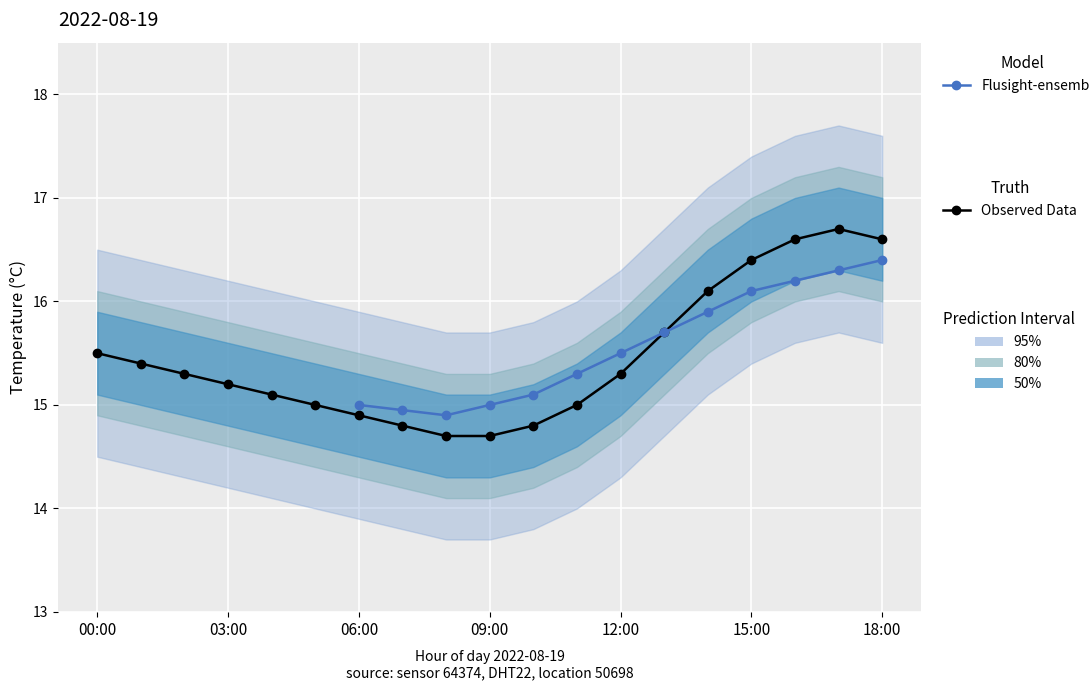

True or false: the data shows 4.4 at 09:00.

False